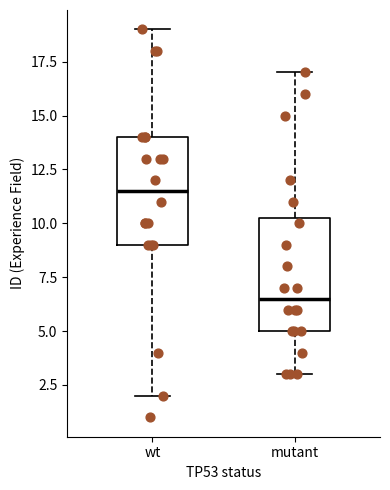

Which box's median line is the highest?

wt